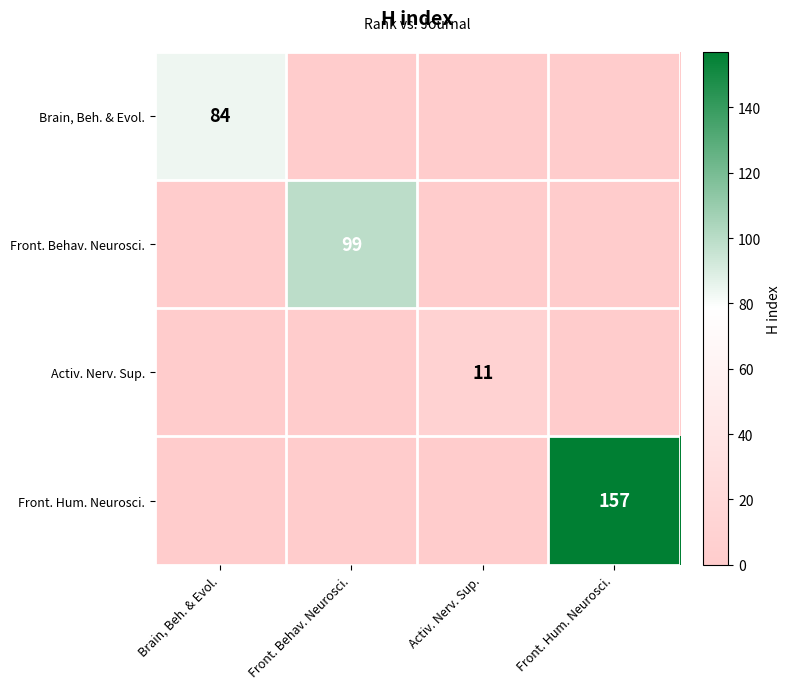

What is the difference between the highest and lowest values at Brain, Beh. & Evol.?

84